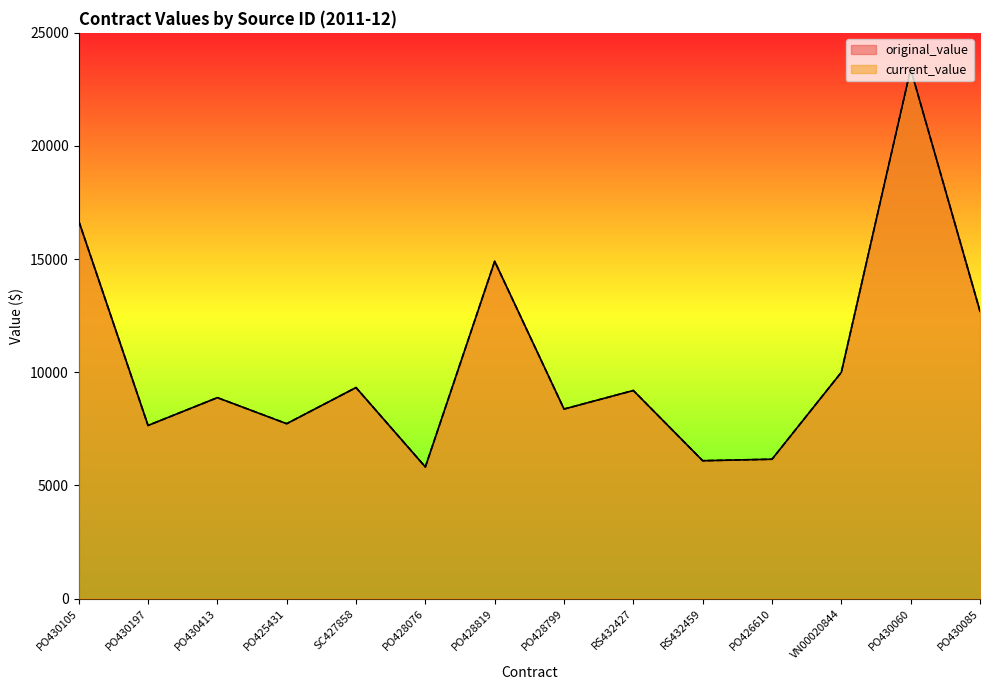

Which series has the largest total across all categories?

original_value